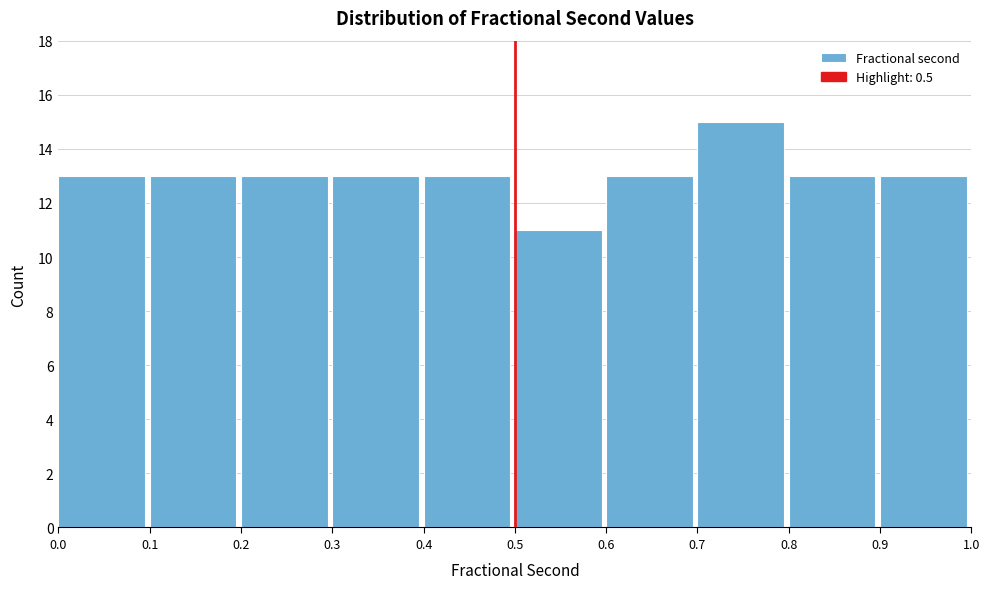

What is the height of the bar covering 0.2 to 0.3 on the x-axis? The values are not printed on the chart, so give them approximately, as read against the axis.

13